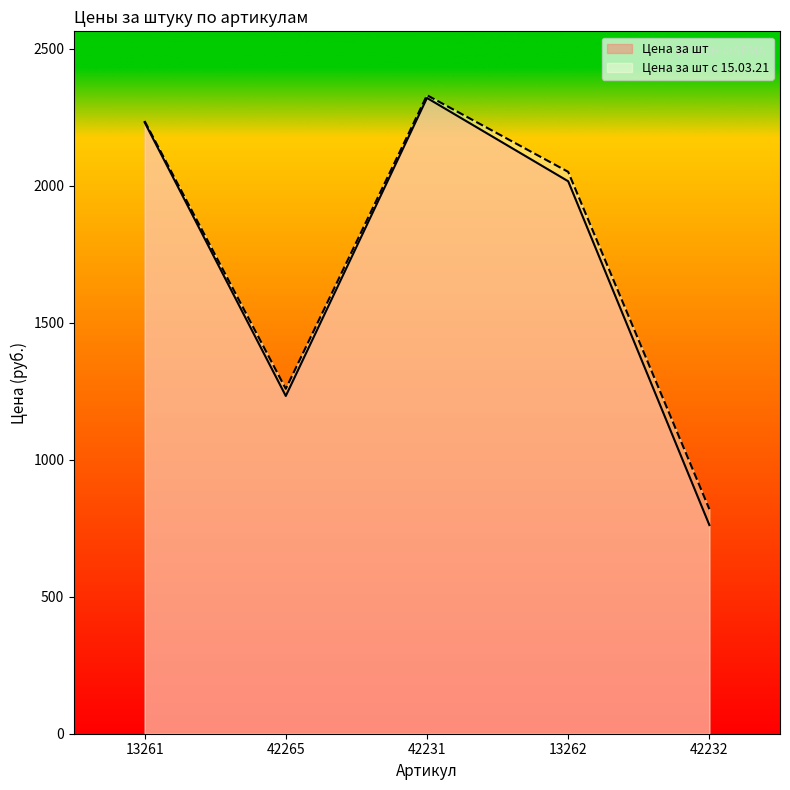

At which label is Цена за шт с 15.03.21 closest to 1574?

42265